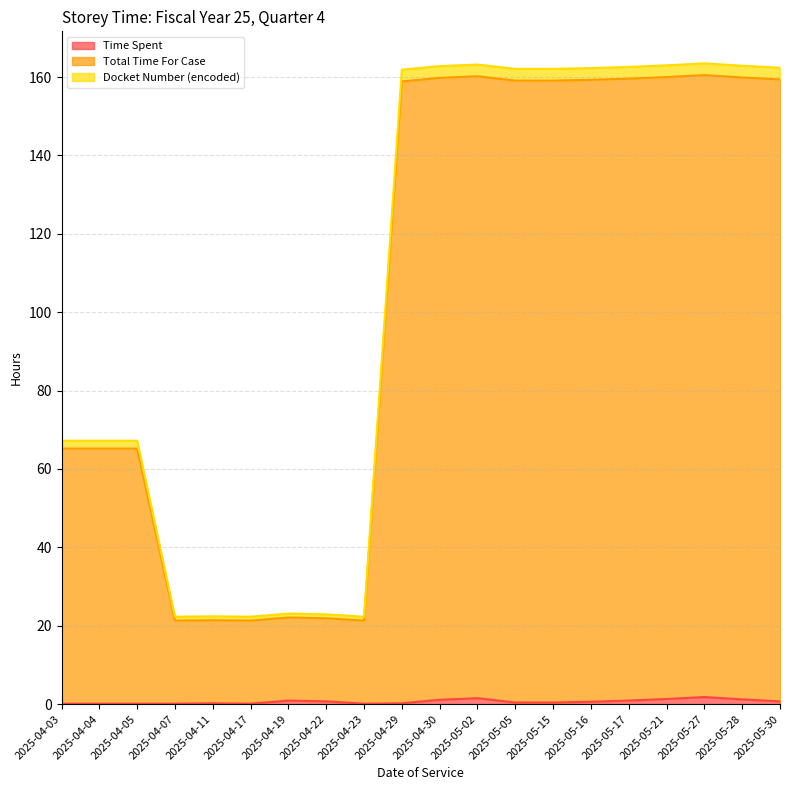

Rank the categories by Docket Number (encoded) value from lowest to highest.

2025-04-07, 2025-04-17, 2025-04-23, 2025-04-11, 2025-04-22, 2025-04-19, 2025-04-03, 2025-04-04, 2025-04-05, 2025-04-29, 2025-05-05, 2025-05-15, 2025-05-16, 2025-05-30, 2025-05-17, 2025-04-30, 2025-05-28, 2025-05-21, 2025-05-02, 2025-05-27